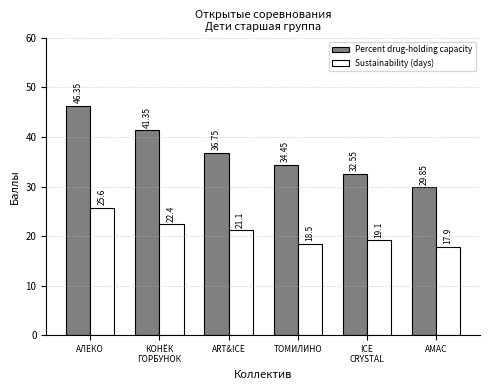

Where is Sustainability (days) nearest to the value 21?

ART&ICE